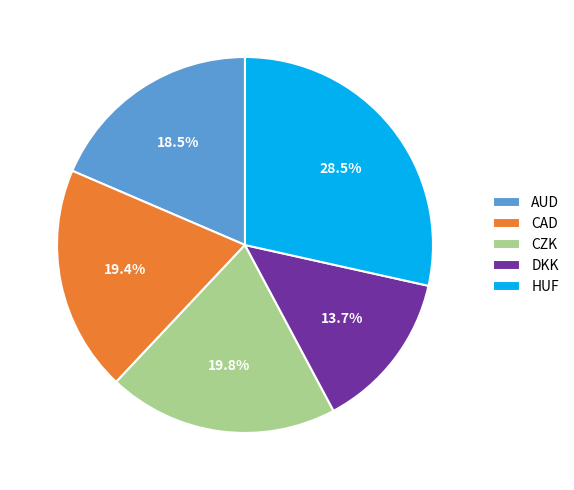

Do CAD and HUF together represent more than half of the pie?

No